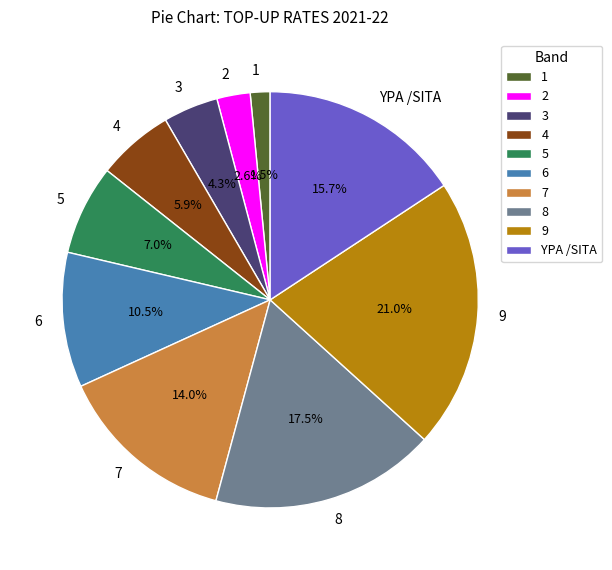

Rank the categories by value from highest to lowest.

9, 8, YPA /SITA, 7, 6, 5, 4, 3, 2, 1